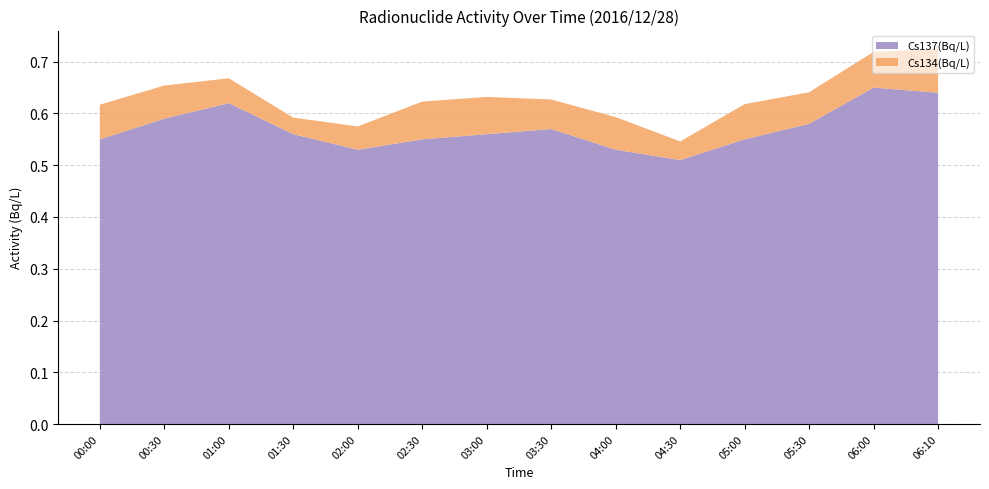

Reading right to left, what are all the values shown in this chart?

Cs137(Bq/L): 06:10=0.6	06:00=0.7	05:30=0.6	05:00=0.6	04:30=0.5	04:00=0.5	03:30=0.6	03:00=0.6	02:30=0.6	02:00=0.5	01:30=0.6	01:00=0.6	00:30=0.6	00:00=0.6
Cs134(Bq/L): 06:10=0.1	06:00=0.1	05:30=0.1	05:00=0.1	04:30=0.0	04:00=0.1	03:30=0.1	03:00=0.1	02:30=0.1	02:00=0.0	01:30=0.0	01:00=0.0	00:30=0.1	00:00=0.1